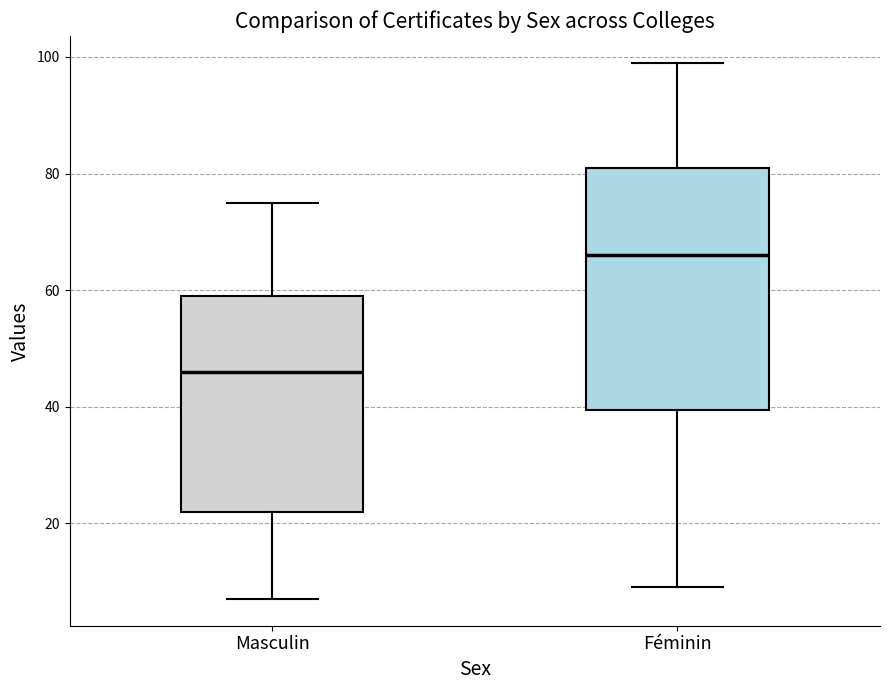

Where does the lower whisker of the box for Masculin end on the y-axis? The values are not printed on the chart, so give them approximately, as read against the axis.

8